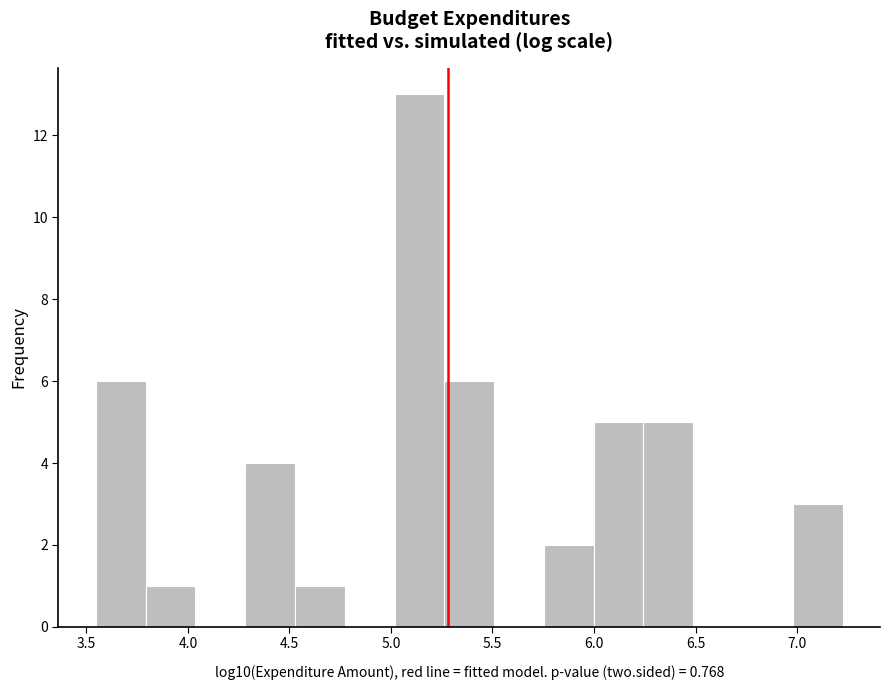

Over which range of the x-axis is the bar tallest?

5.00 to 5.25